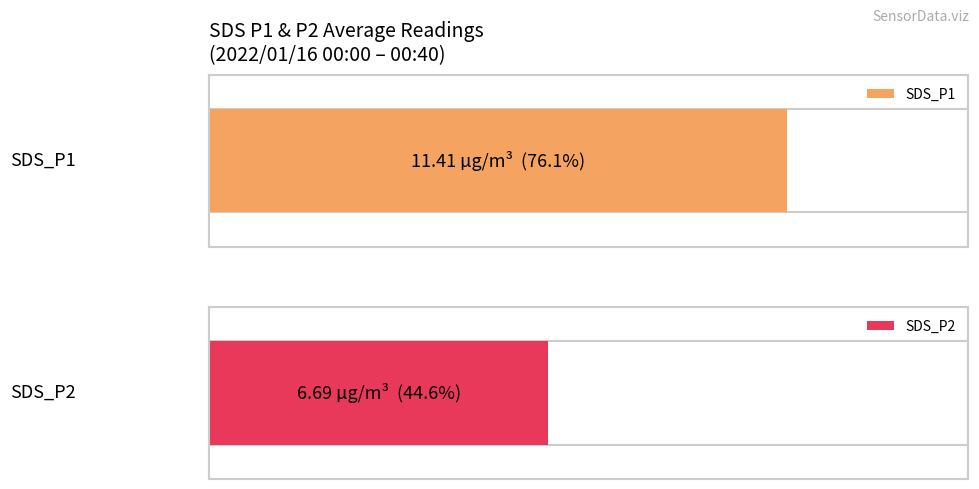

Is it true that SDS_P2 equals 1.5 at 00:10?

False